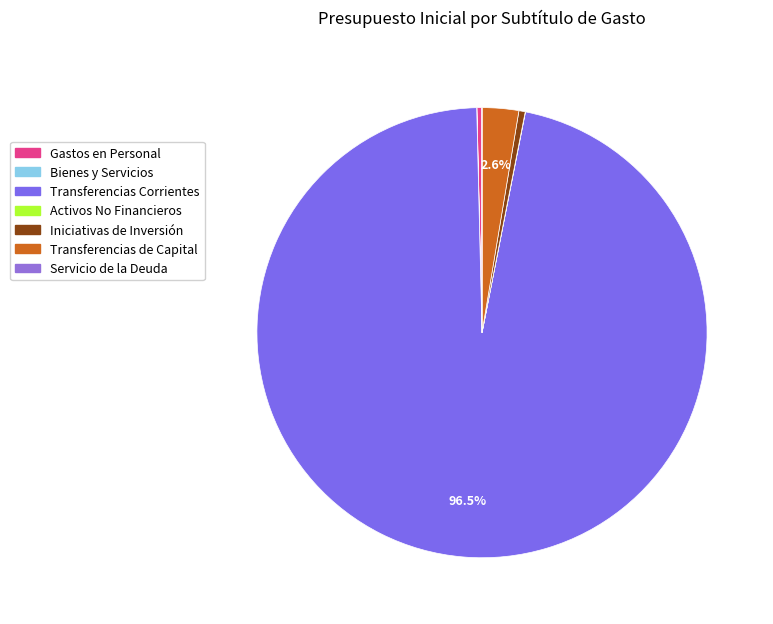

Rank the categories by value from lowest to highest.

SERVICIO DE LA DEUDA, BIENES Y SERVICIOS DE CONSUMO, ADQUISICIÓN DE ACTIVOS NO FINANCIEROS, GASTOS EN PERSONAL, INICIATIVAS DE INVERSIÓN, TRANSFERENCIAS DE CAPITAL, TRANSFERENCIAS CORRIENTES